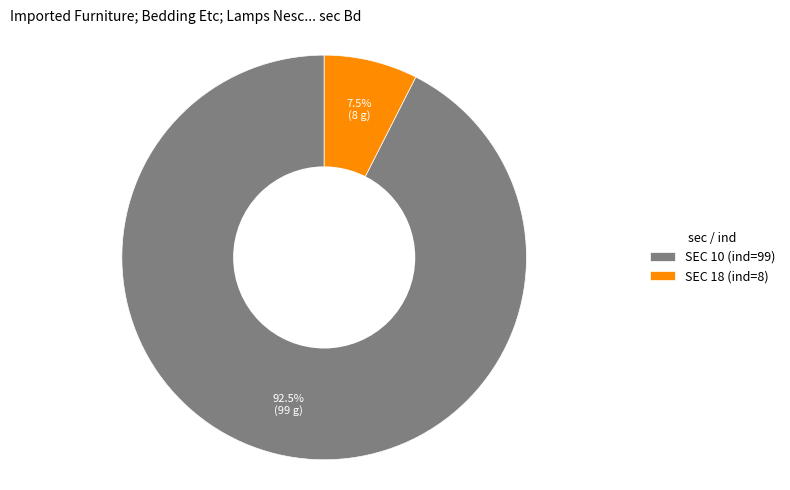

Does SEC 10 (ind=99) account for over 50% of the chart?

Yes